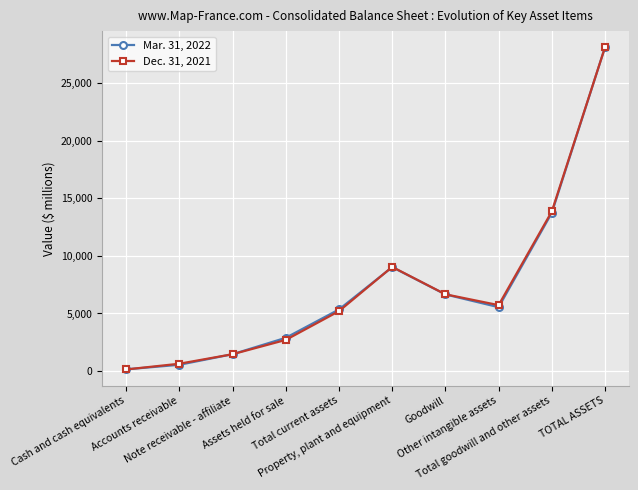

Between Assets held for sale and Property, plant and equipment, which series saw the biggest shift?

Dec. 31, 2021